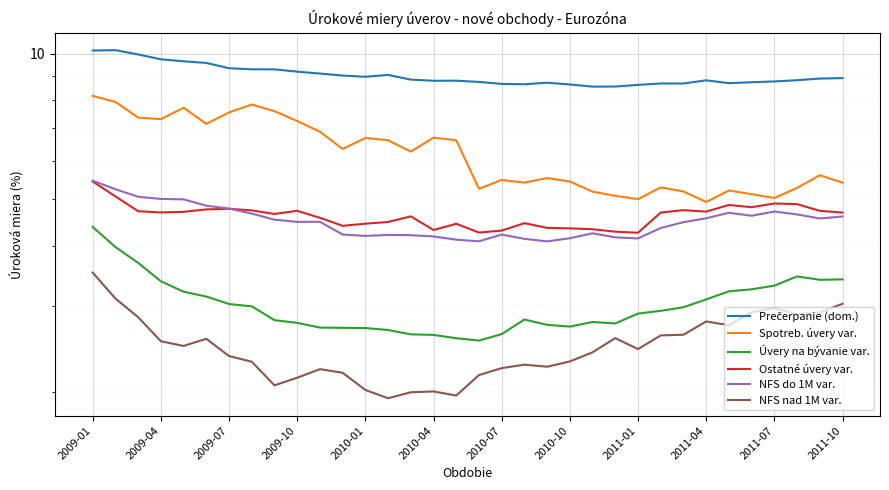

What is the value of the NFS nad 1M var. point at the 18th from the left?

2.2